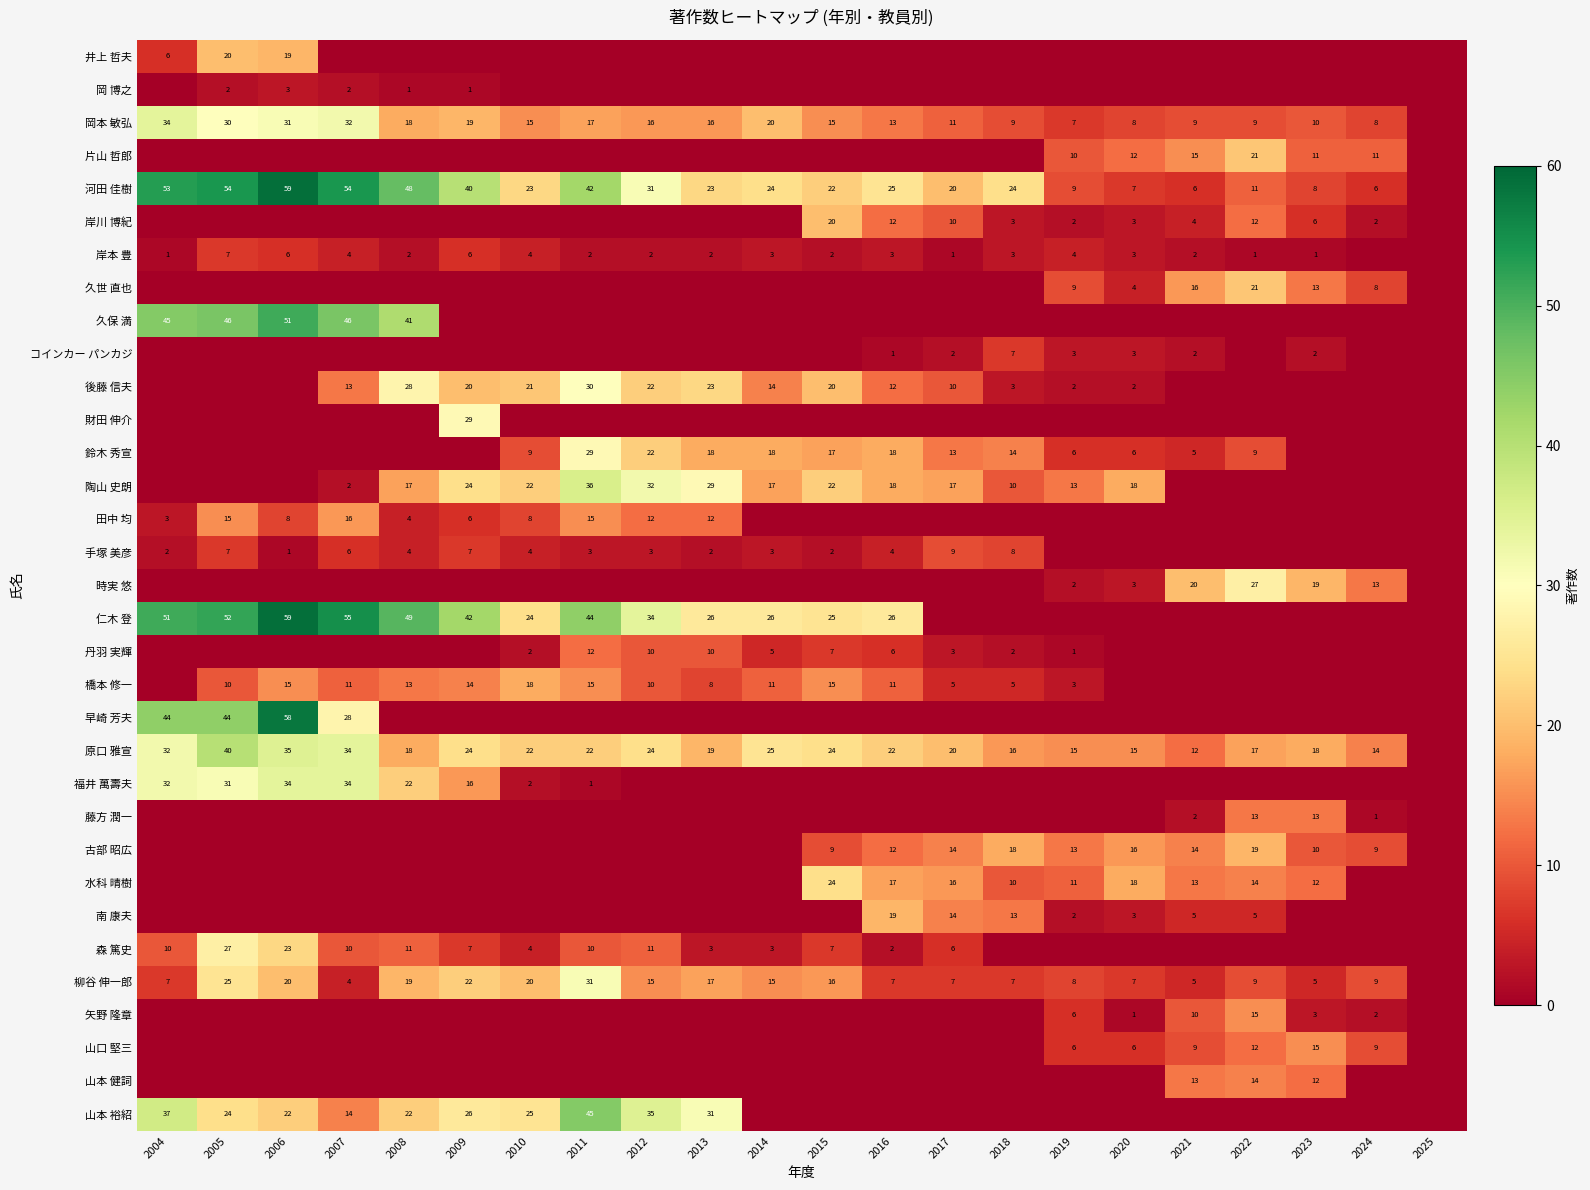

True or false: 柳谷 伸一郎 has a value of 20 at 2006.

True